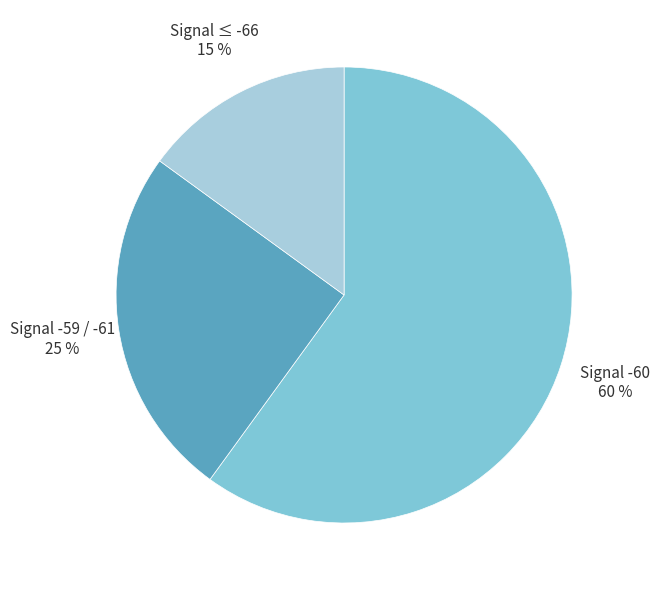

What percentage is the Signal -59 / -61 slice, to the nearest percent?

25%